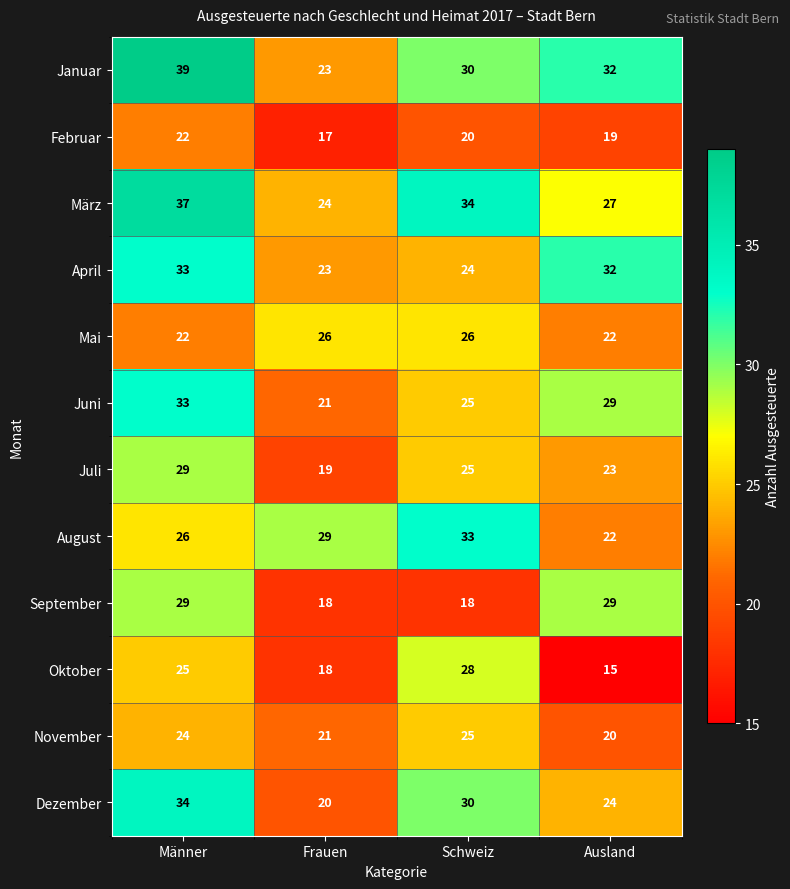

At how many categories does at least one series exceed 17?

4